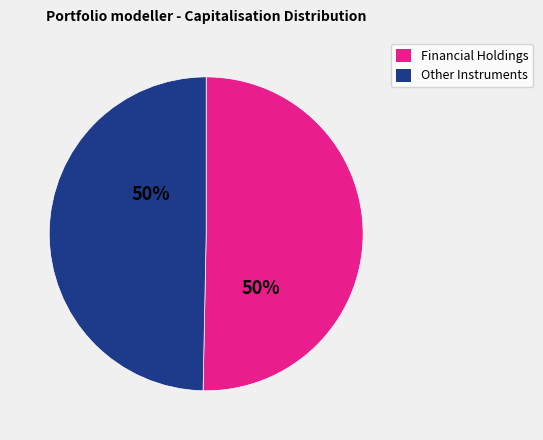

To the nearest percent, what is the average slice percentage?

50%